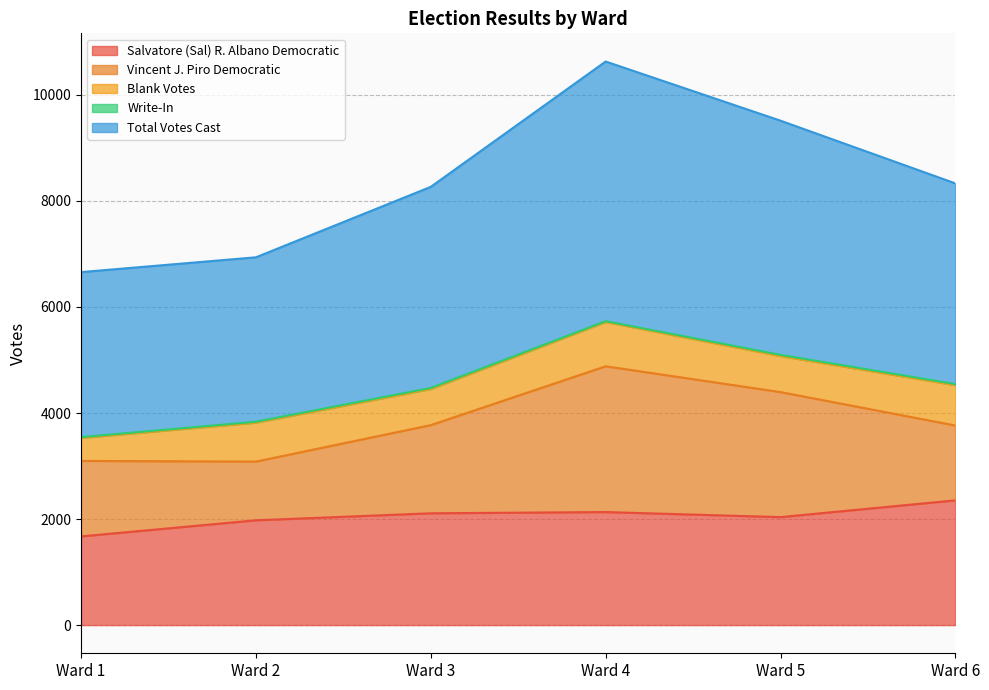

What value does the Vincent J. Piro Democratic series have at Ward 2, to the nearest 50?

1100